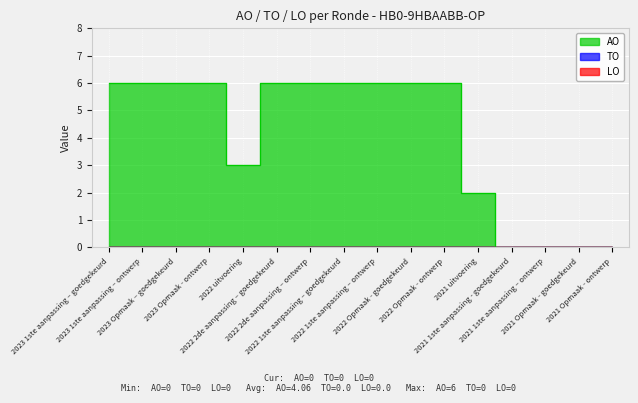

At which label is LO closest to 0?

2023 1ste aanpassing – goedgekeurd